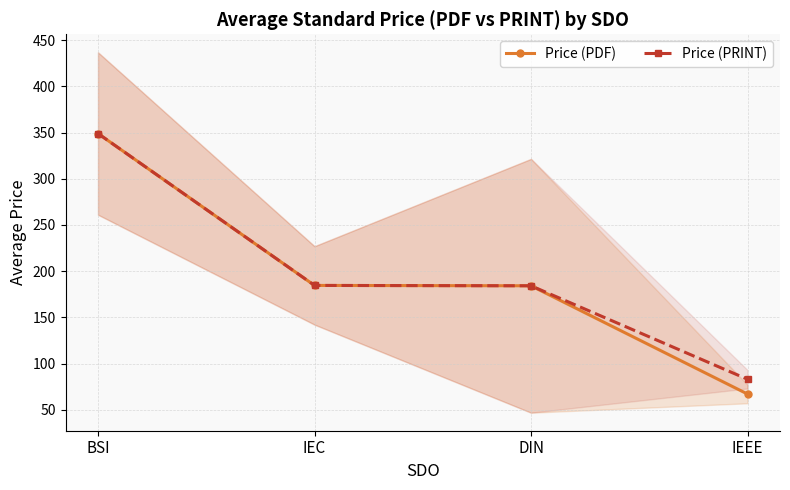

What is the smallest value displayed?

67.0